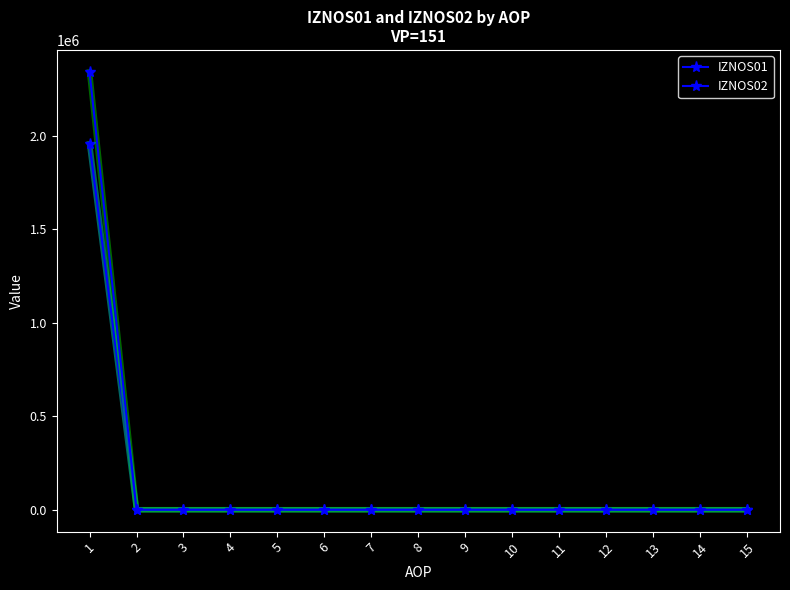

True or false: IZNOS02 and IZNOS01 cross at least once.

False